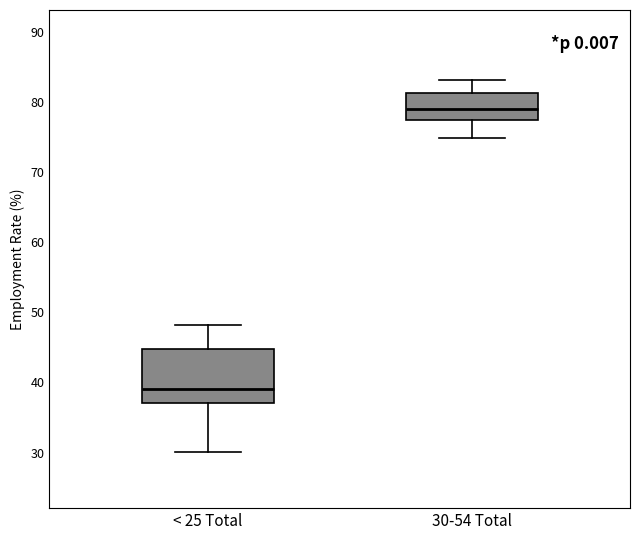

Reading left to right, transcribe this box plot: for each box, give where its median line is, the range the box spans, and where its two whiskers end, as read against the y-axis. The values are not printed on the chart, so give them approximately, as read against the axis.

< 25 Total: median 39, box 37 to 45, whiskers 30 to 48
30-54 Total: median 79, box 77 to 81, whiskers 75 to 83